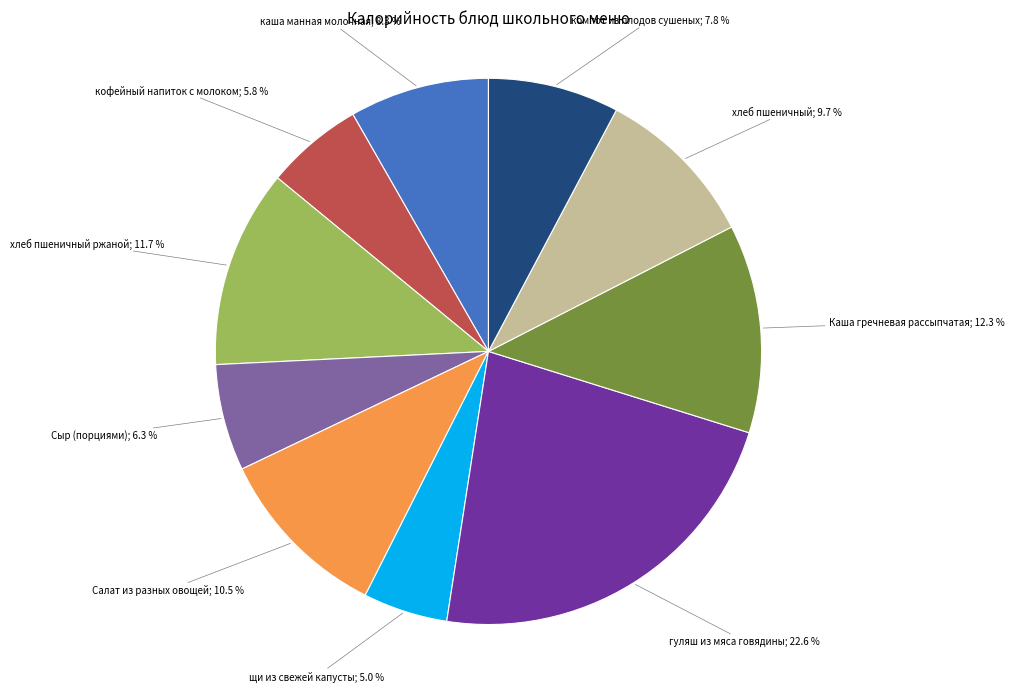

Is there a majority slice in this chart?

No